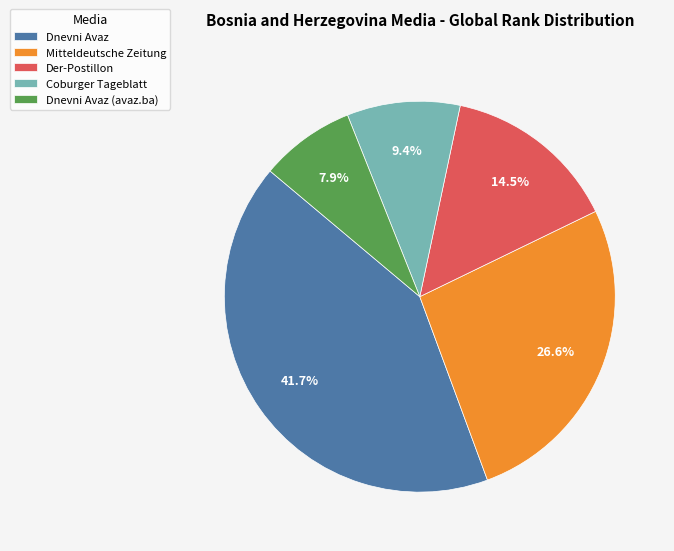

Which slice is the largest?

Dnevni Avaz